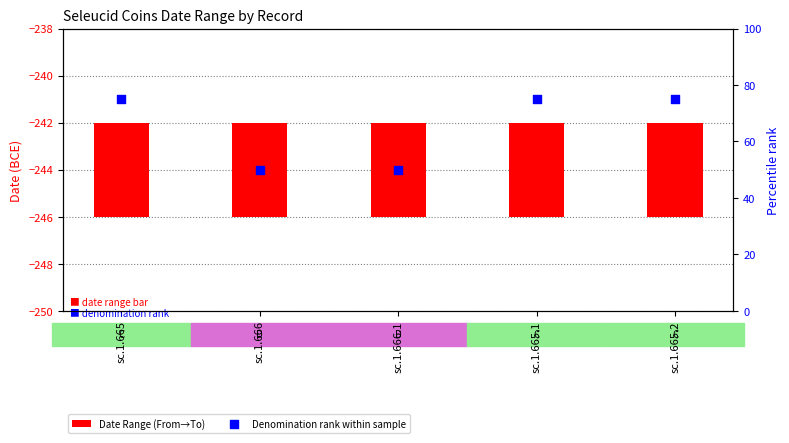

Which series has the largest Y range (max minus min)?

Denomination rank within sample